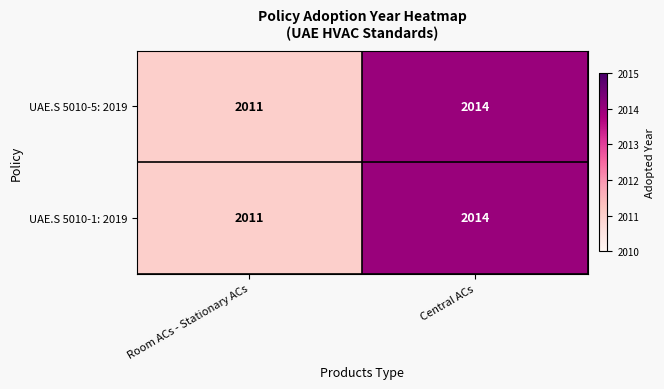

List the labels in order of UAE.S 5010-5: 2019 value, largest first.

Central ACs, Room ACs - Stationary ACs